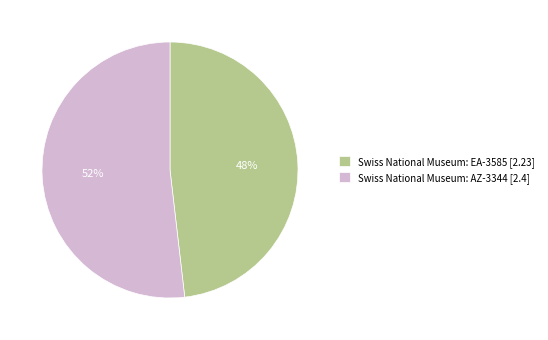

True or false: Swiss National Museum: EA-3585 accounts for 48% of the total.

True